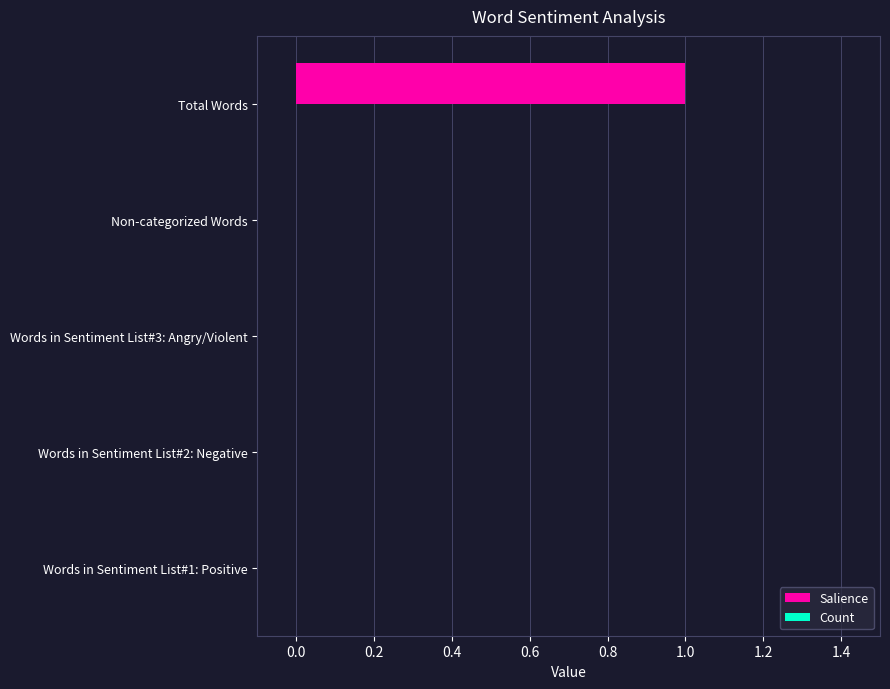

Are the bars grouped side by side (vs. stacked)?

No